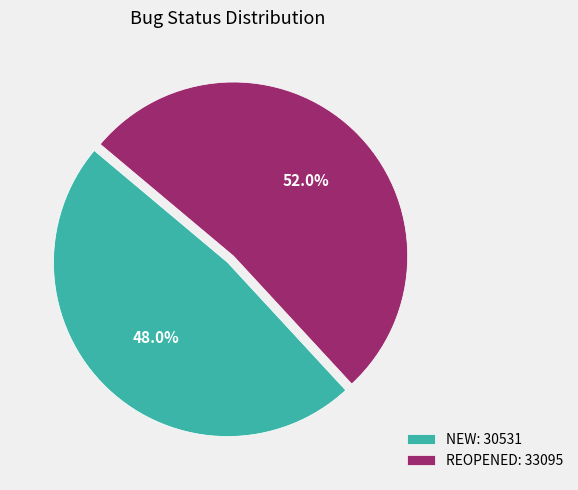

What percentage is the REOPENED slice, to the nearest percent?

52%